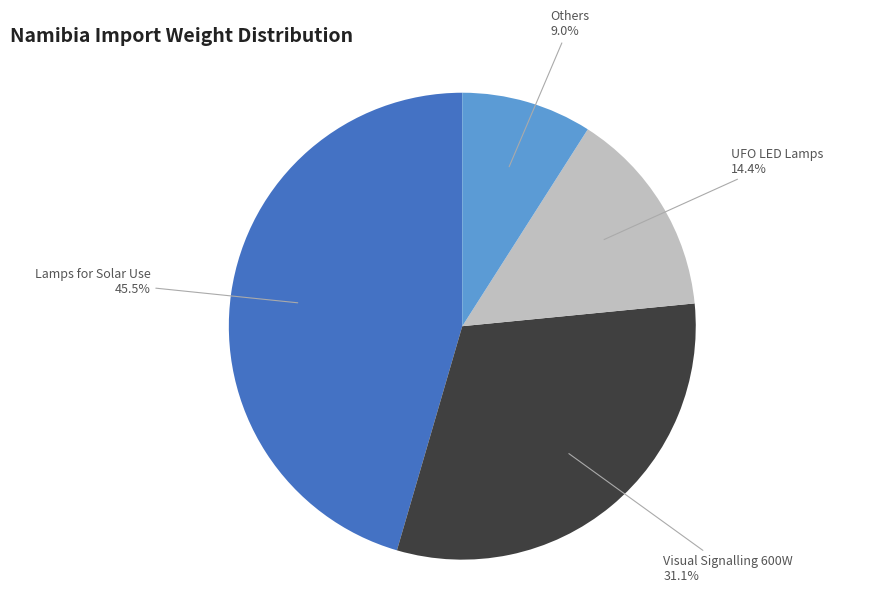

Does any single category account for the majority?

No